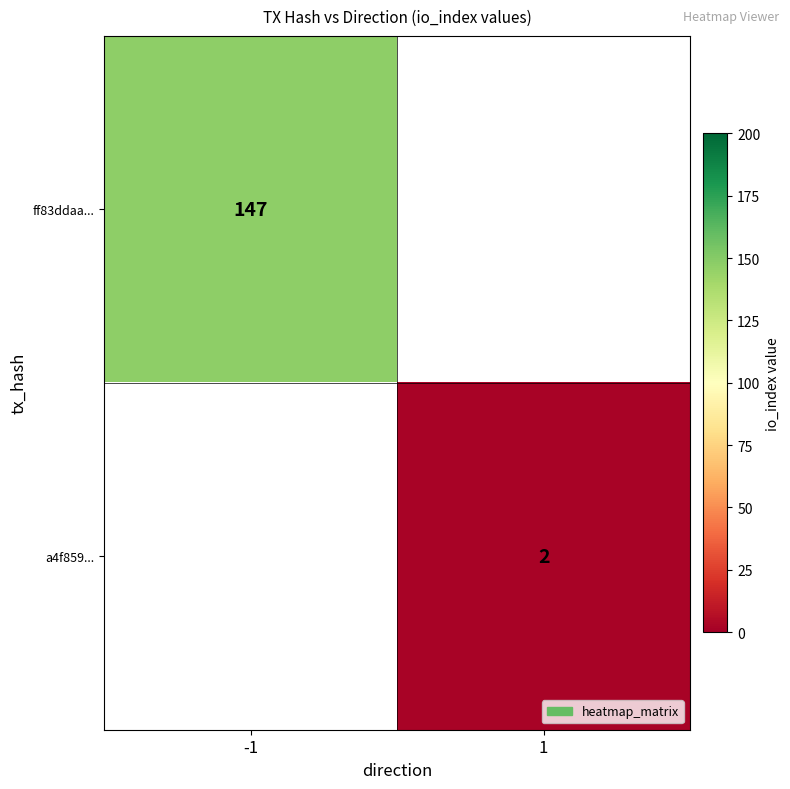

Which label corresponds to the largest value in the chart?

-1